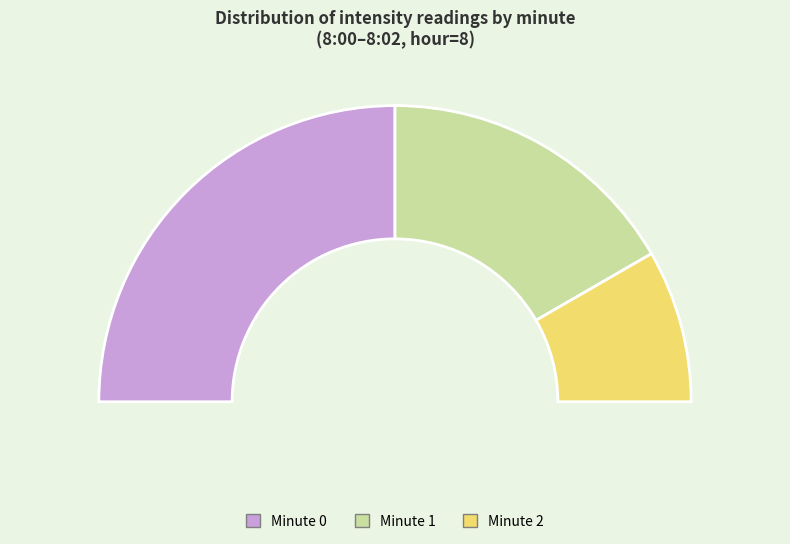

To the nearest percent, what portion does Minute 1 represent?

33%